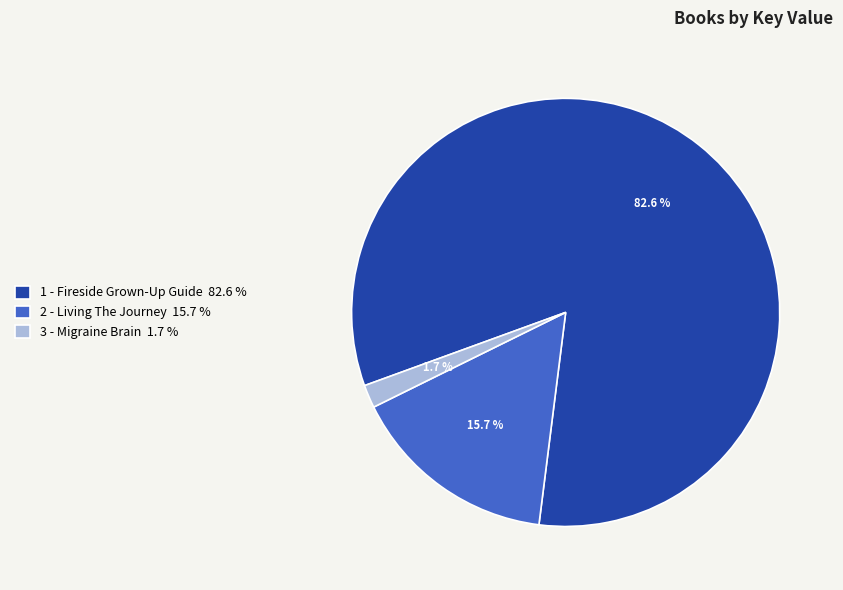

How many segments does this pie chart have?

3